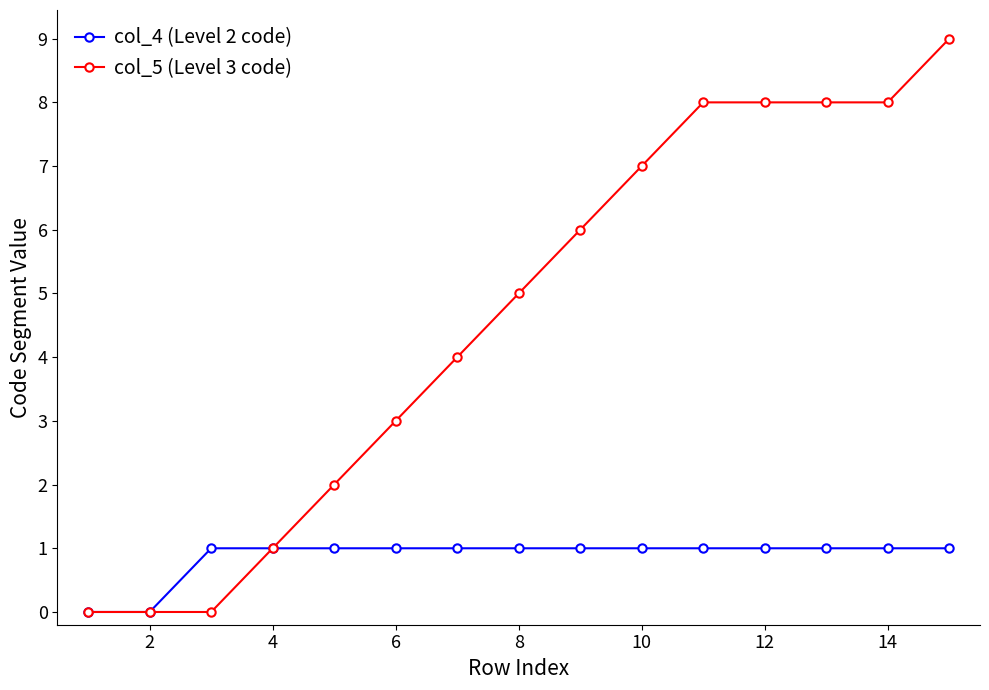

What is the maximum value shown in the chart?

9